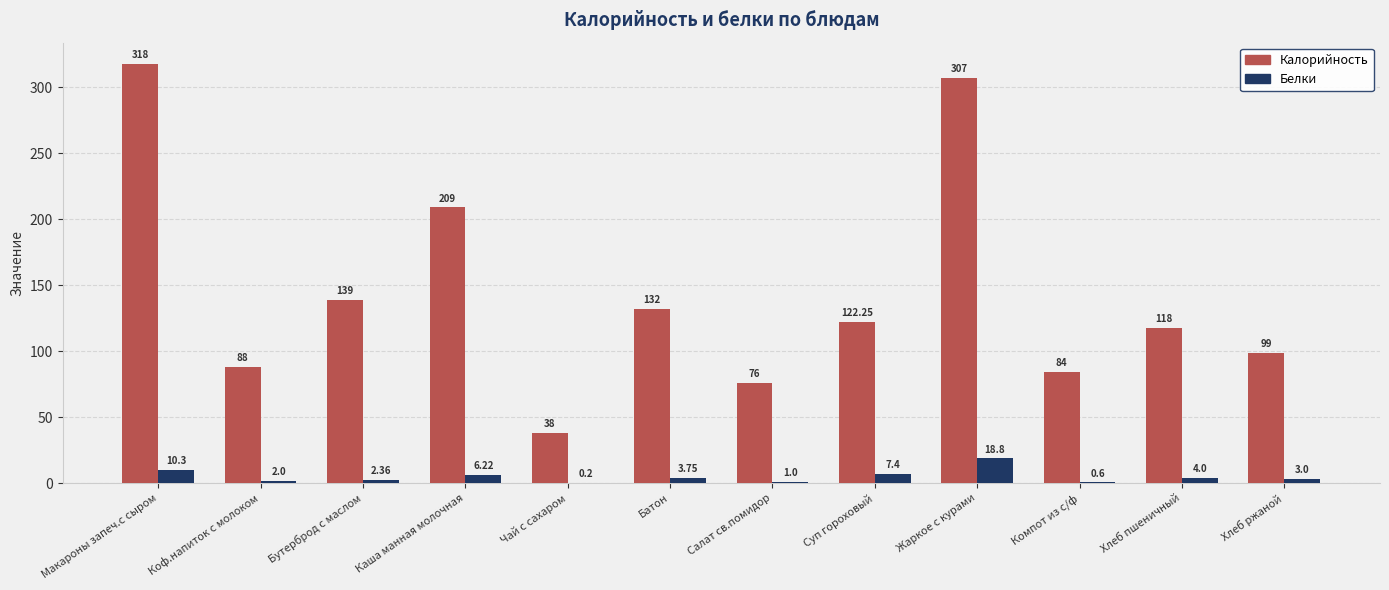

Which series has the largest range (max minus min)?

Калорийность